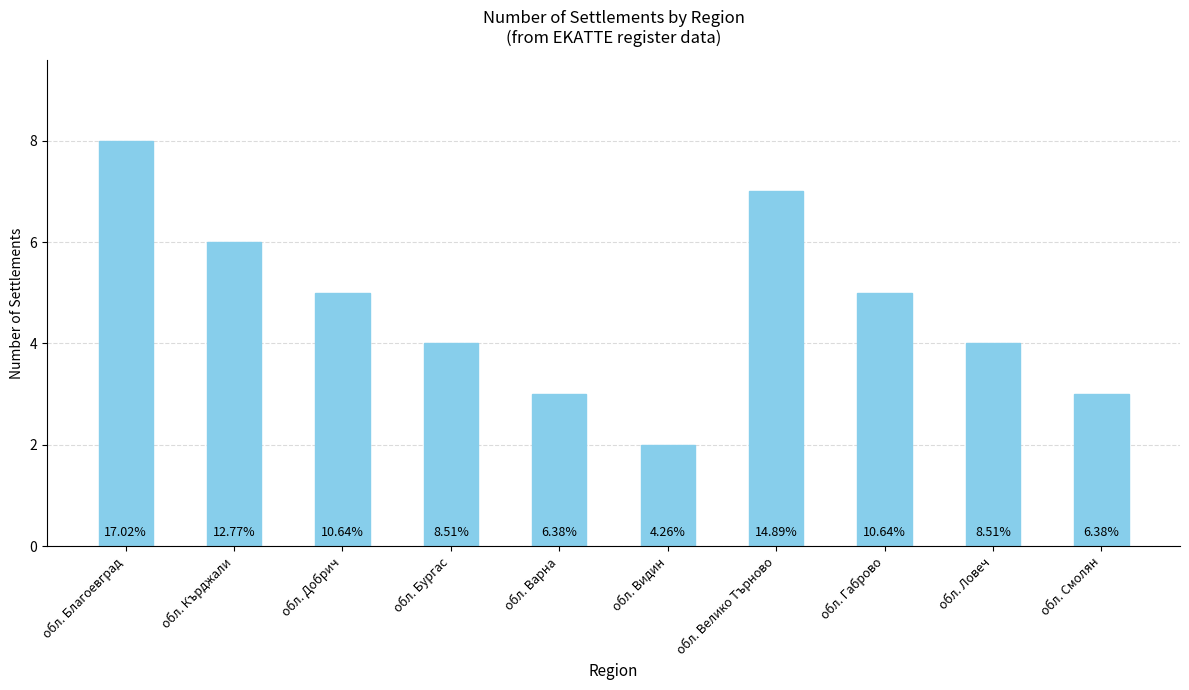

What is the change in value from обл. Варна to обл. Велико Търново?

+4